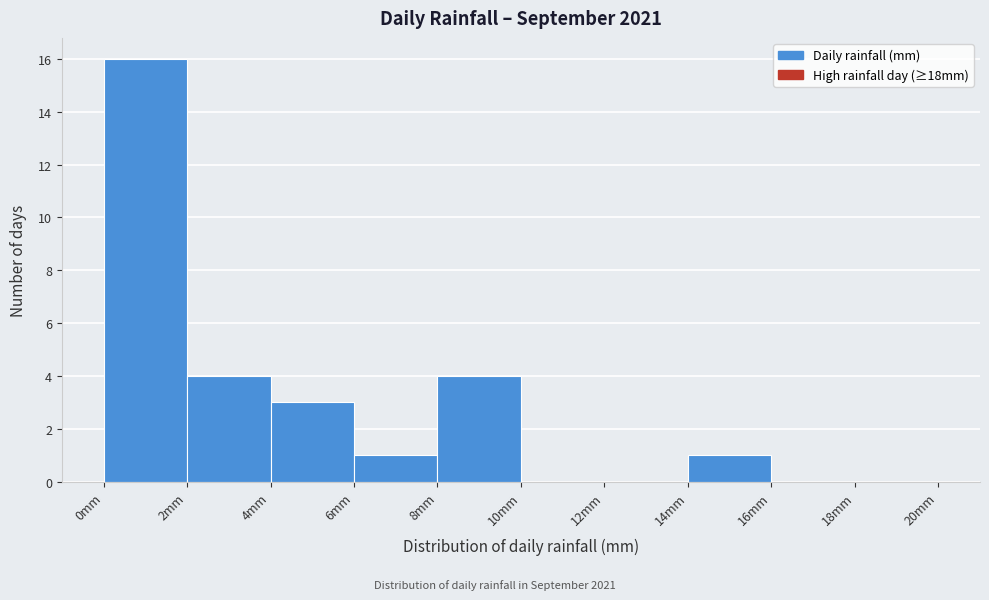

What is the height of the bar covering 4 to 6 on the x-axis? The values are not printed on the chart, so give them approximately, as read against the axis.

3